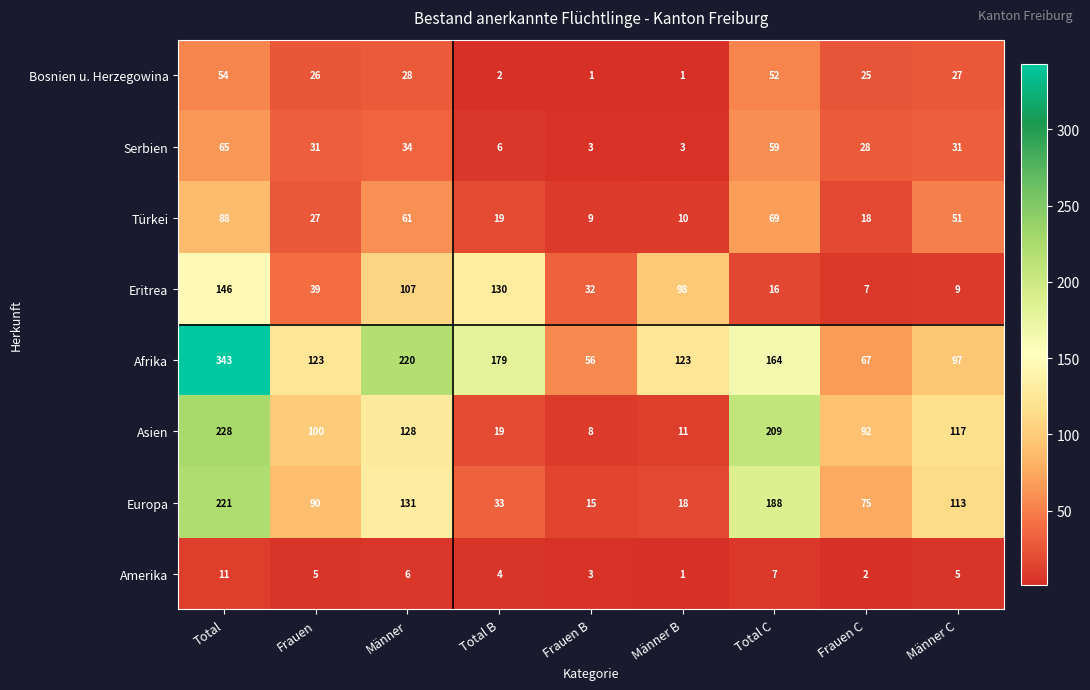

What is the greatest value displayed?

343